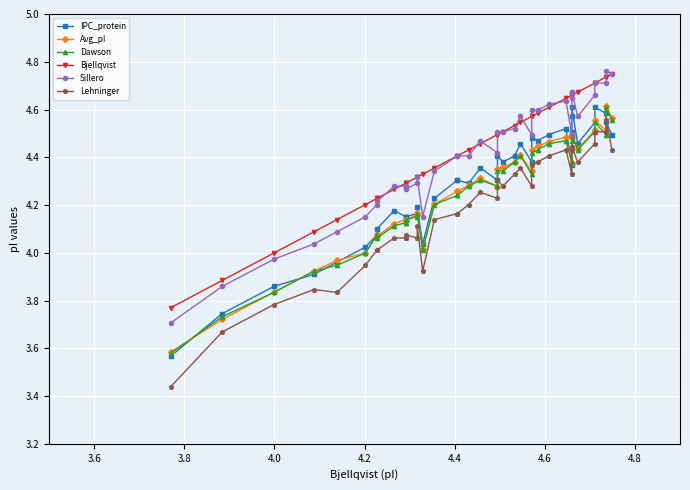

How many data points in Sillero are less than 4?

3